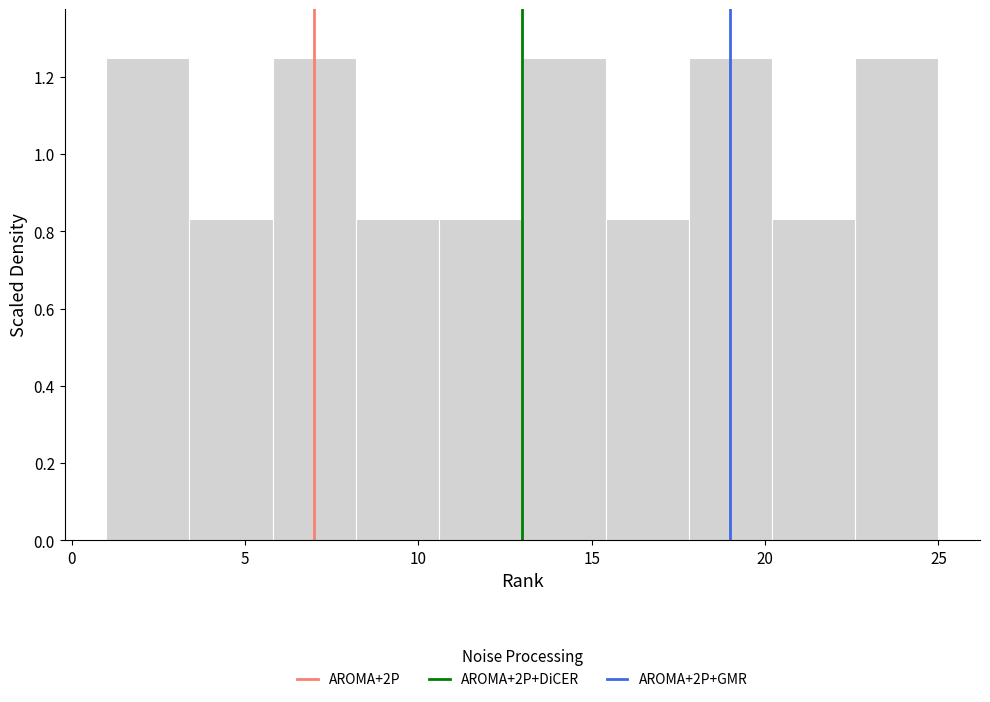

What is the height of the bar covering 15.4 to 17.8 on the x-axis? Neither the bar edges nor the heights are printed on the chart, so give them approximately, as read against the axes.

0.84